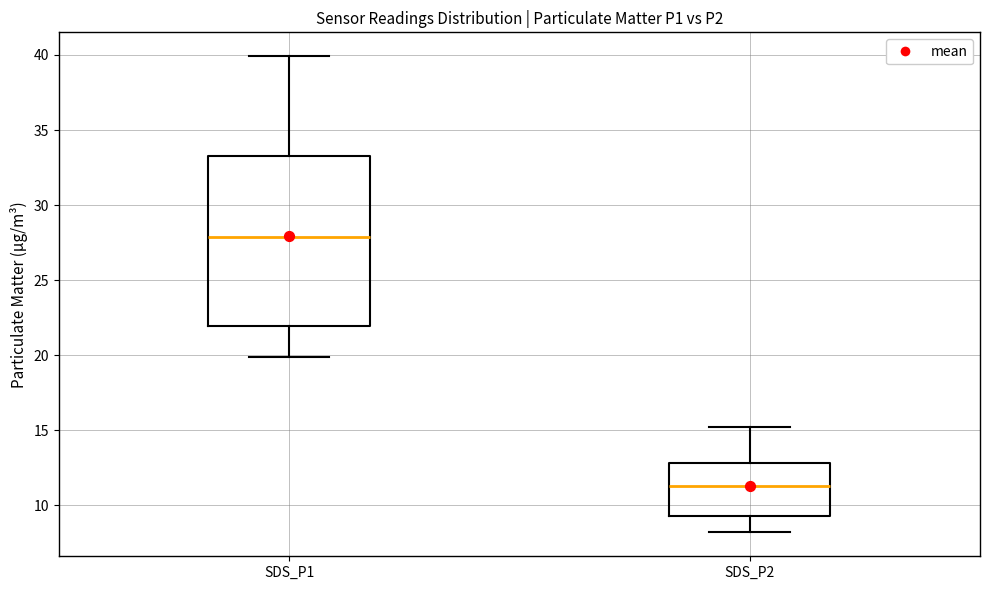

Where does the upper whisker of the box for SDS_P2 end on the y-axis? The values are not printed on the chart, so give them approximately, as read against the axis.

15.0